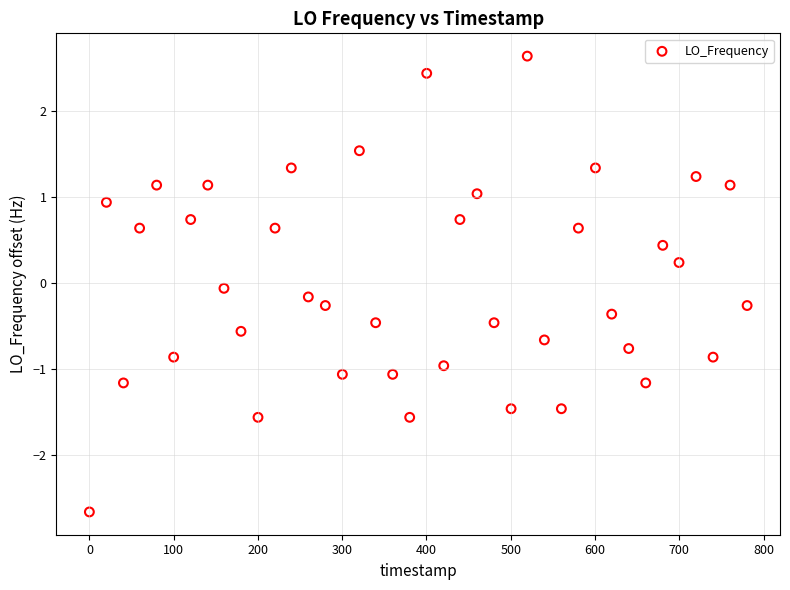

What is the range of Y values (max minus min)?

5.3